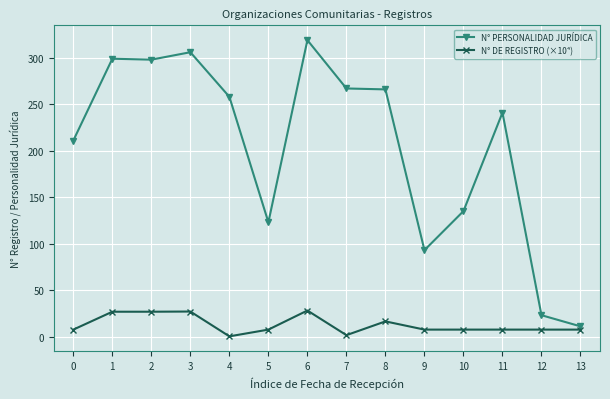

True or false: N° PERSONALIDAD JURÍDICA and N° DE REGISTRO (×10⁴) intersect in this chart.

False